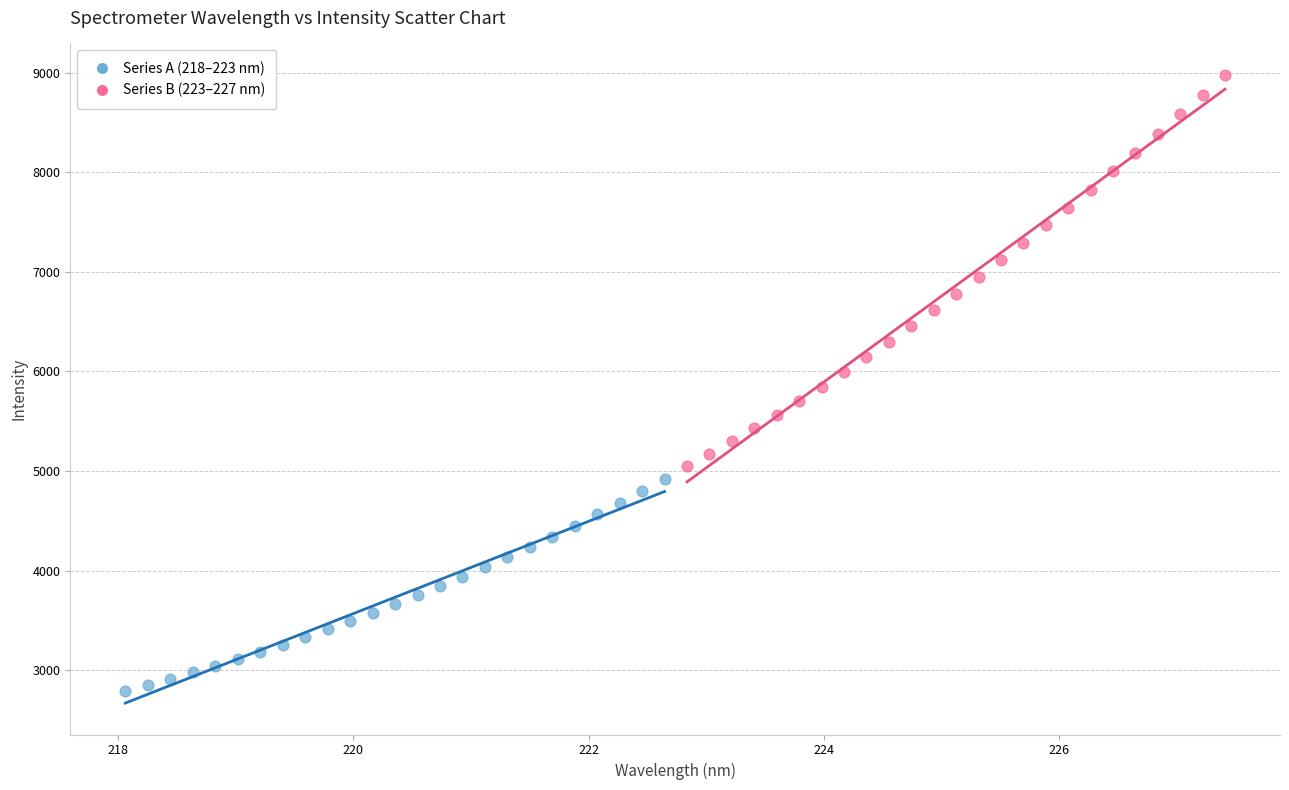

Which series reaches the maximum Y coordinate?

Series B (223–227 nm)